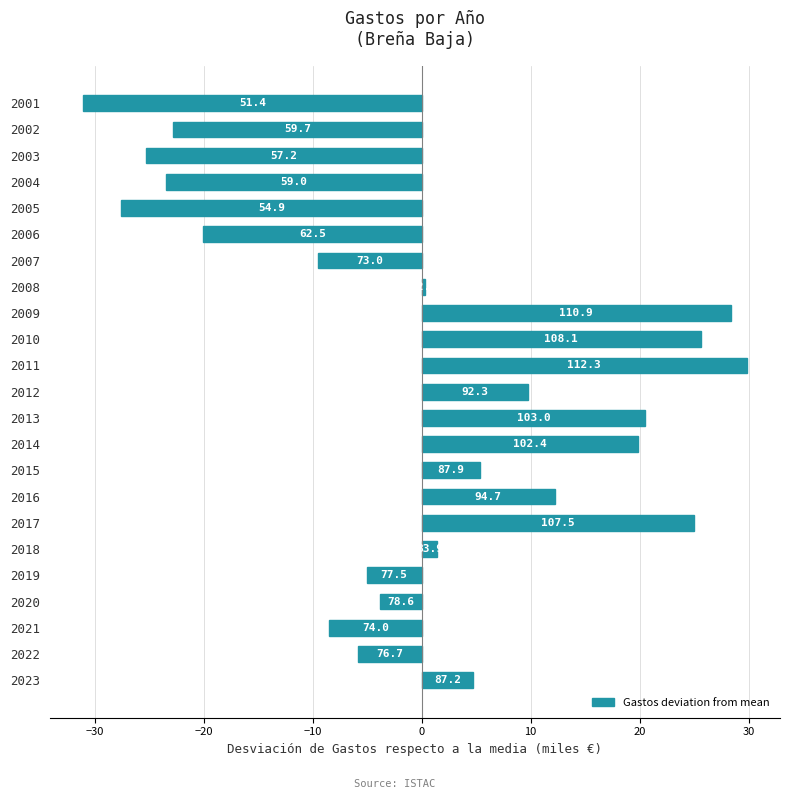

How many bars are there in total?

23